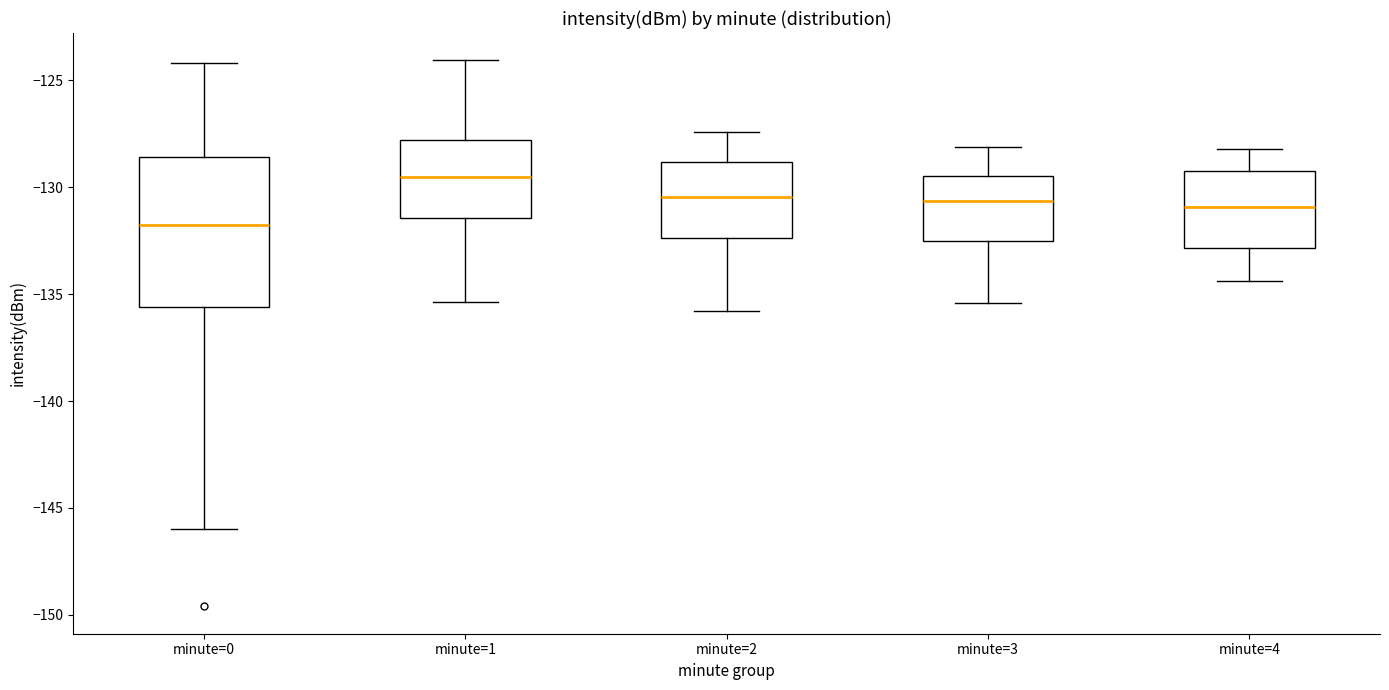

Which box is the tallest, from its lower edge to its upper edge?

minute=0